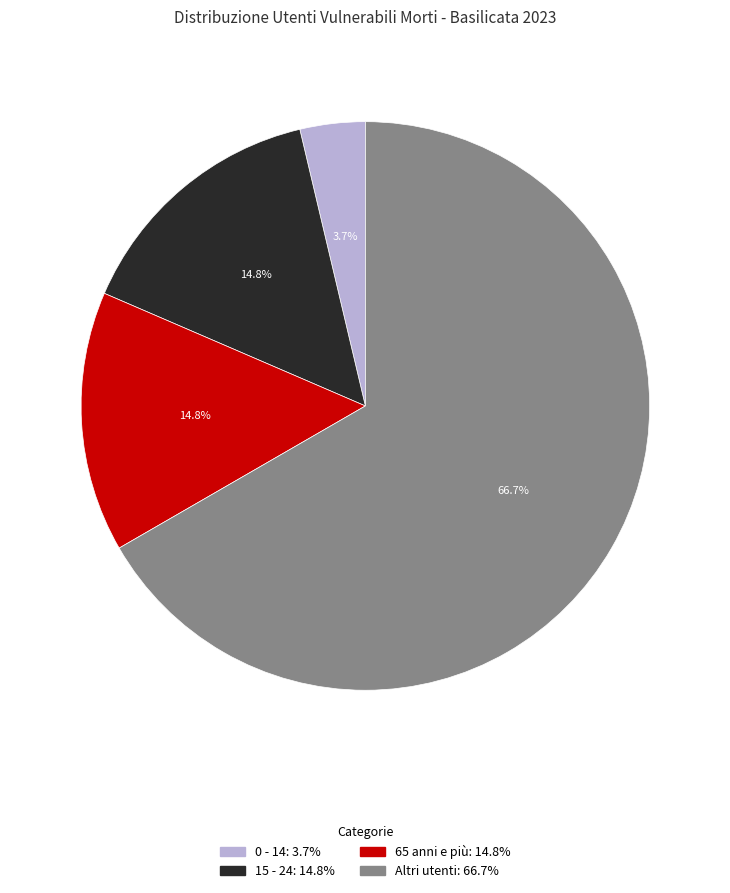

What is the ratio of the value at 65 anni e più to the value at 15 - 24?

1.0